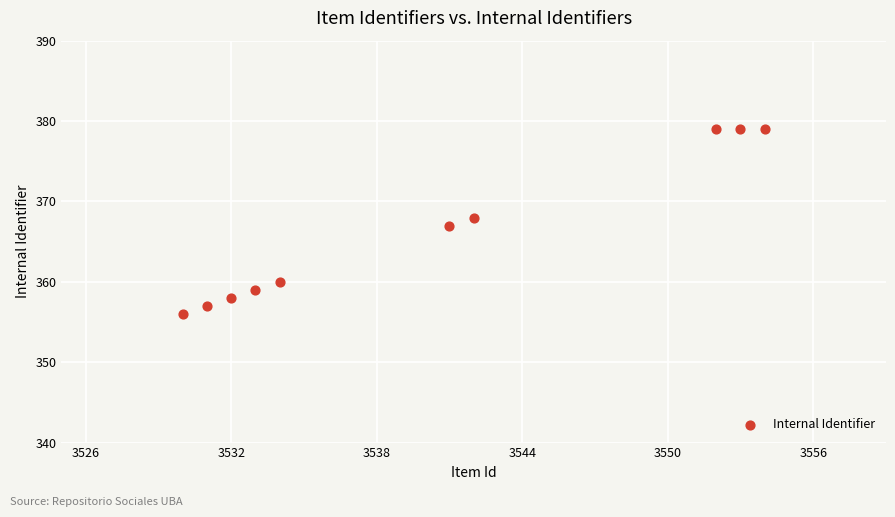

What is the range of Y values (max minus min)?

23